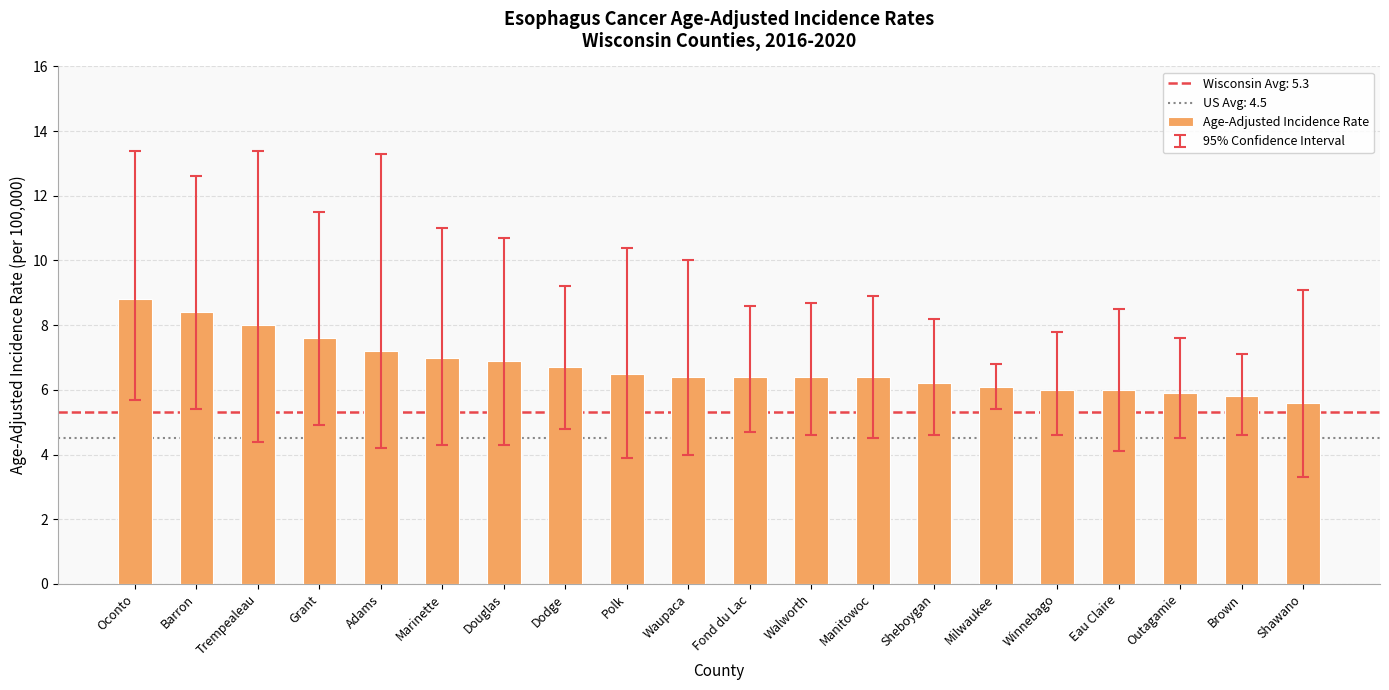

What is the difference between the values at Fond du Lac and Marinette?

0.6